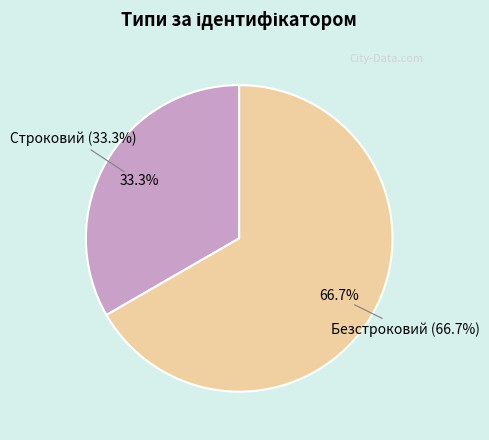

Is there any slice that represents more than half of the pie?

Yes